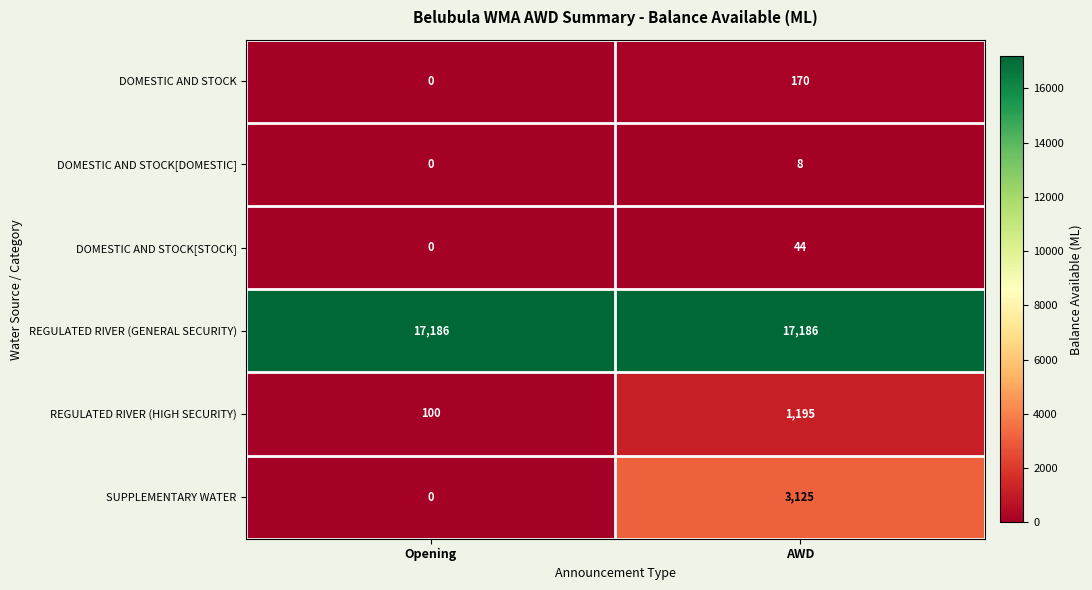

Which series has the largest total across all categories?

REGULATED RIVER (GENERAL SECURITY)